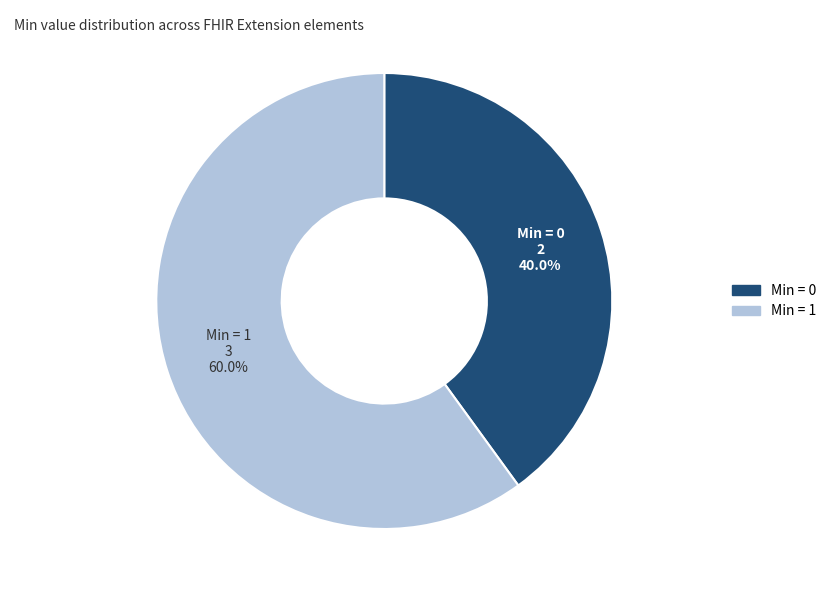

Does any single category account for the majority?

Yes